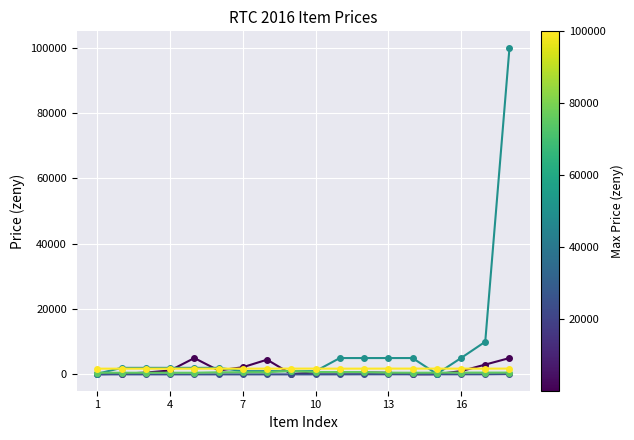

What is the greatest value displayed?

100000